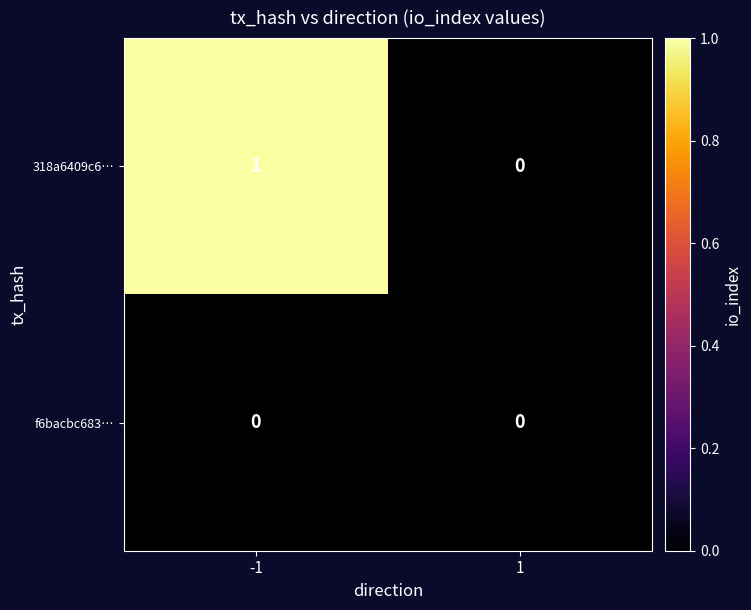

True or false: f6bacbc683… has a value of 0 at -1.

True